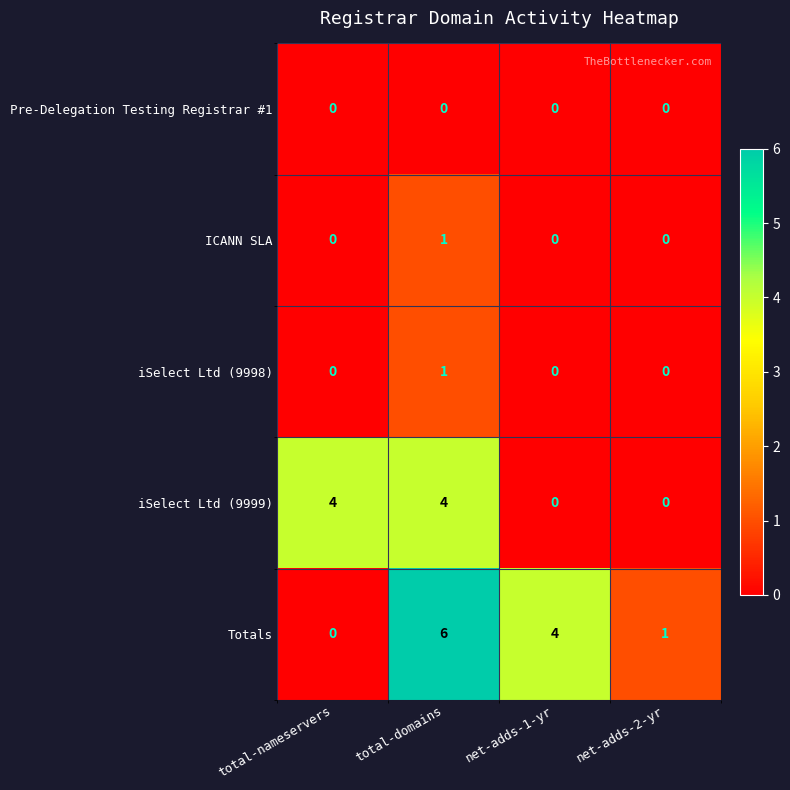

What is the maximum value shown in the chart?

6